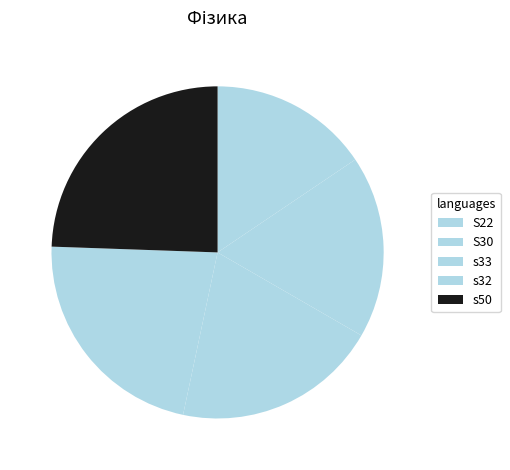

Which slice is the largest?

s50